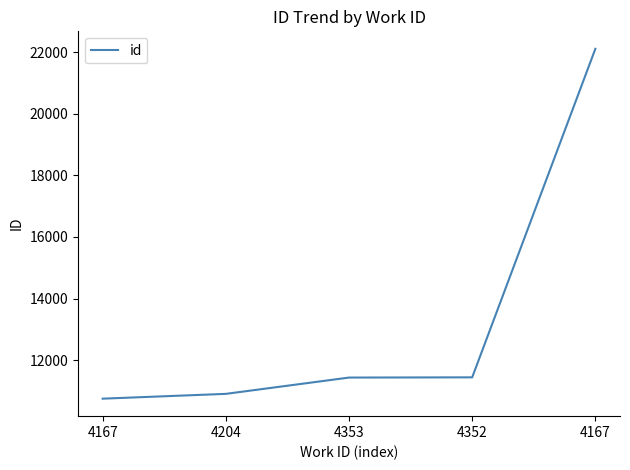

What is the ratio of the value at 4204 to the value at 4167?

1.0